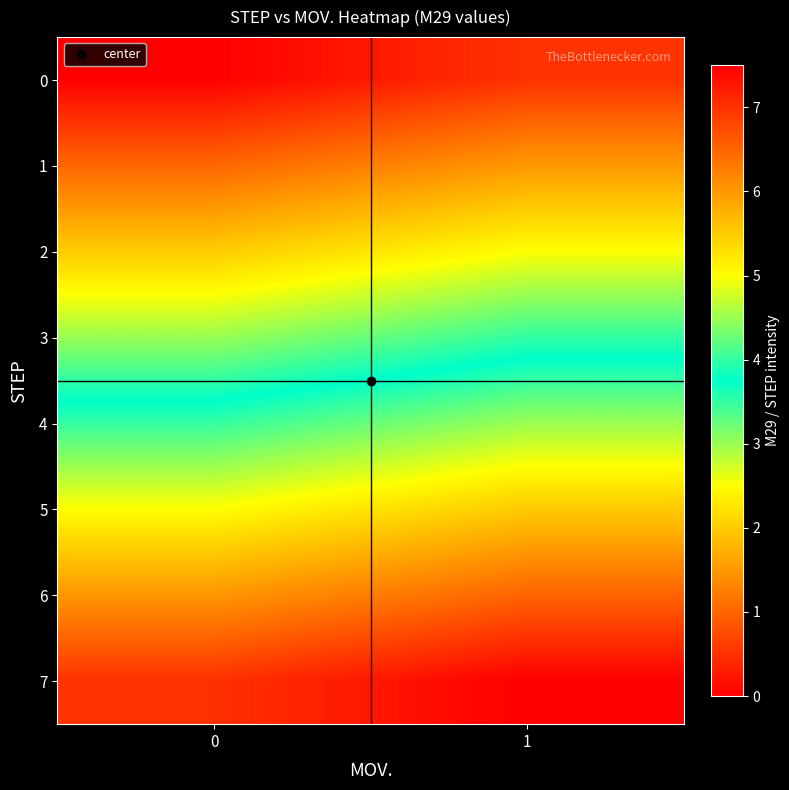

How many data points does each series have?

2